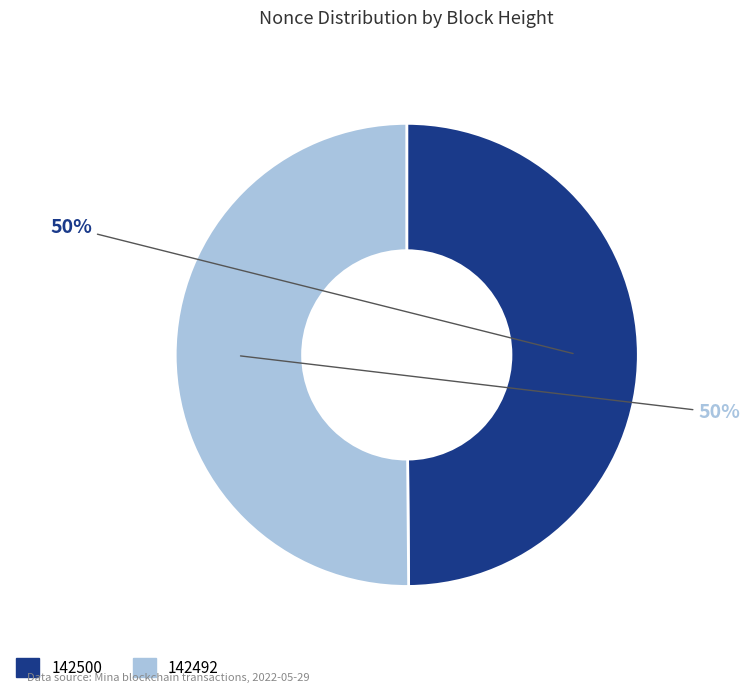

Approximately how many times larger is the value at 142500 compared to 142492?

1.0